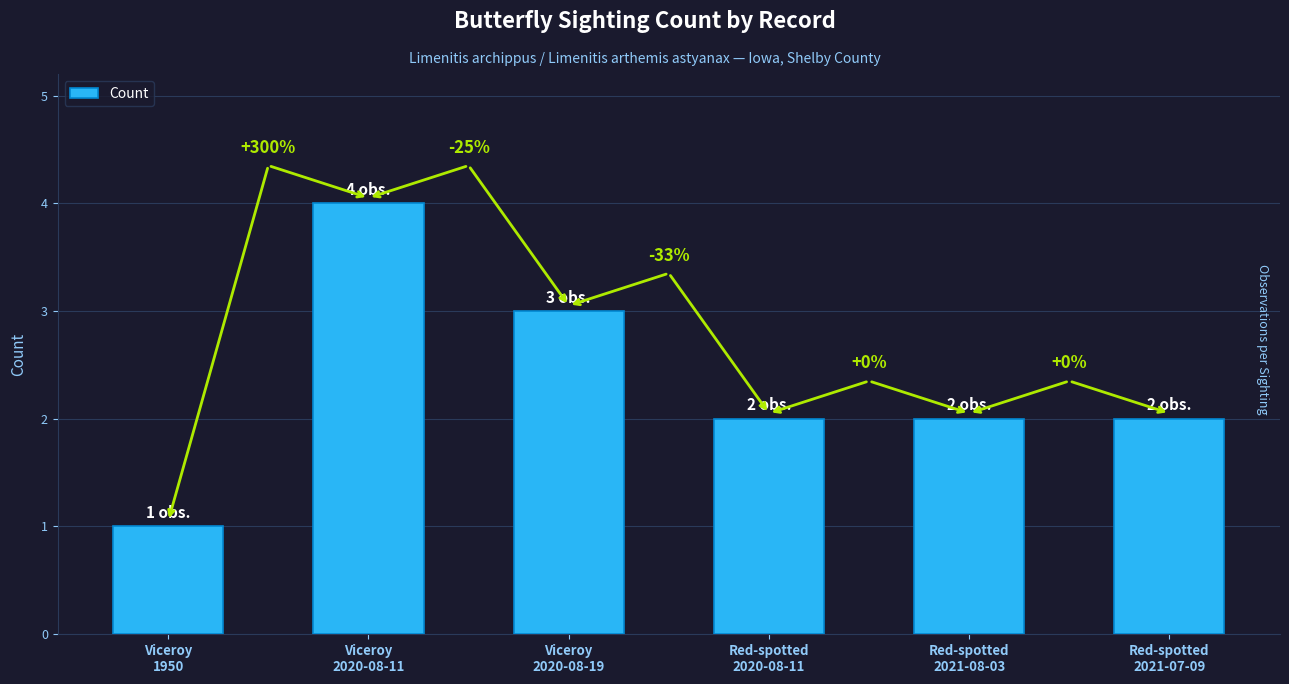

What is the greatest value displayed?

4